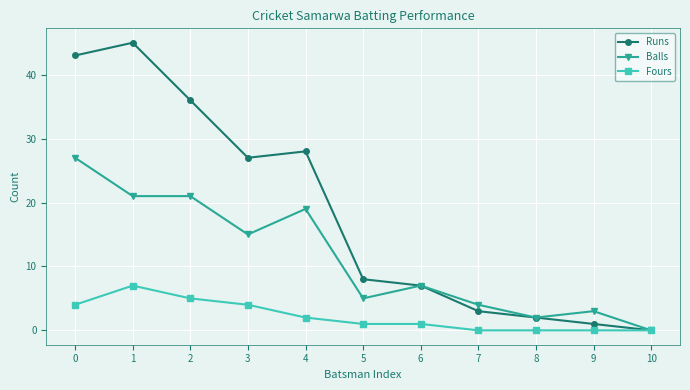

The value of Runs at 1 is 21. True or false?

False